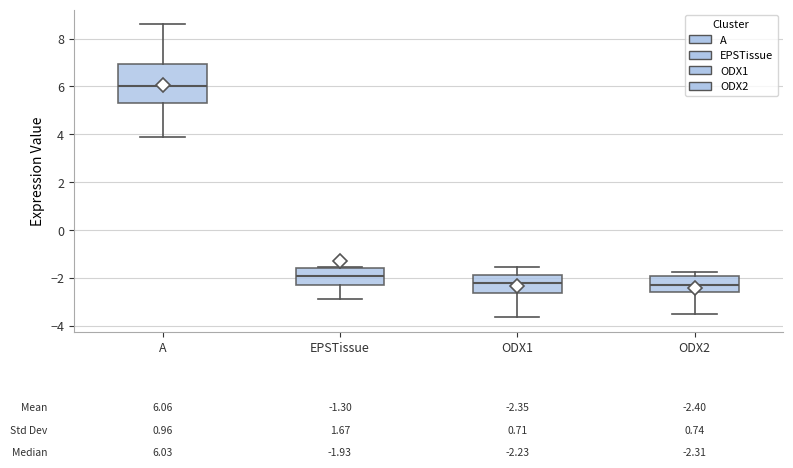

Which box has the highest median line?

A